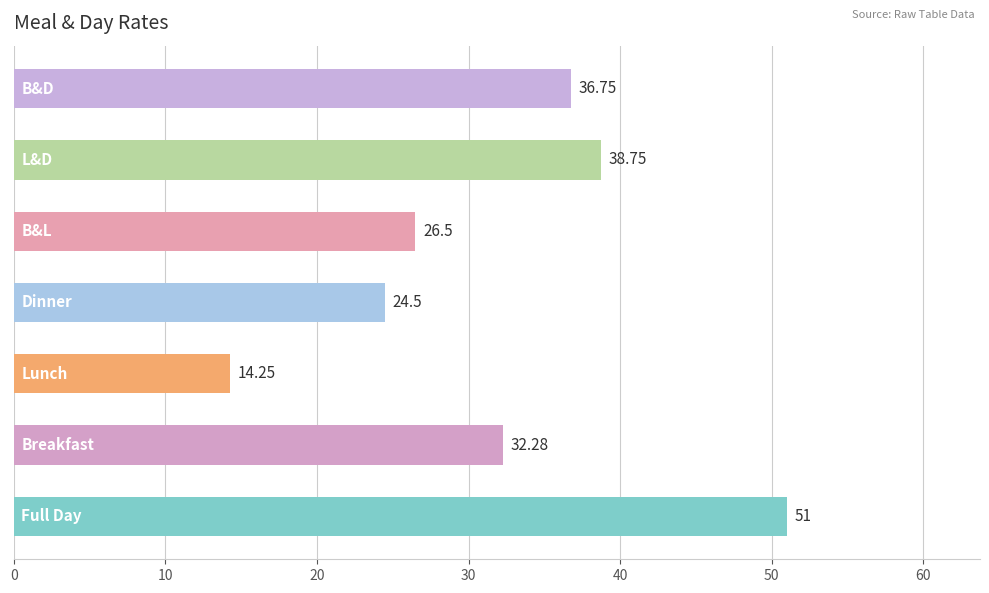

What is the sum of all values?

224.0